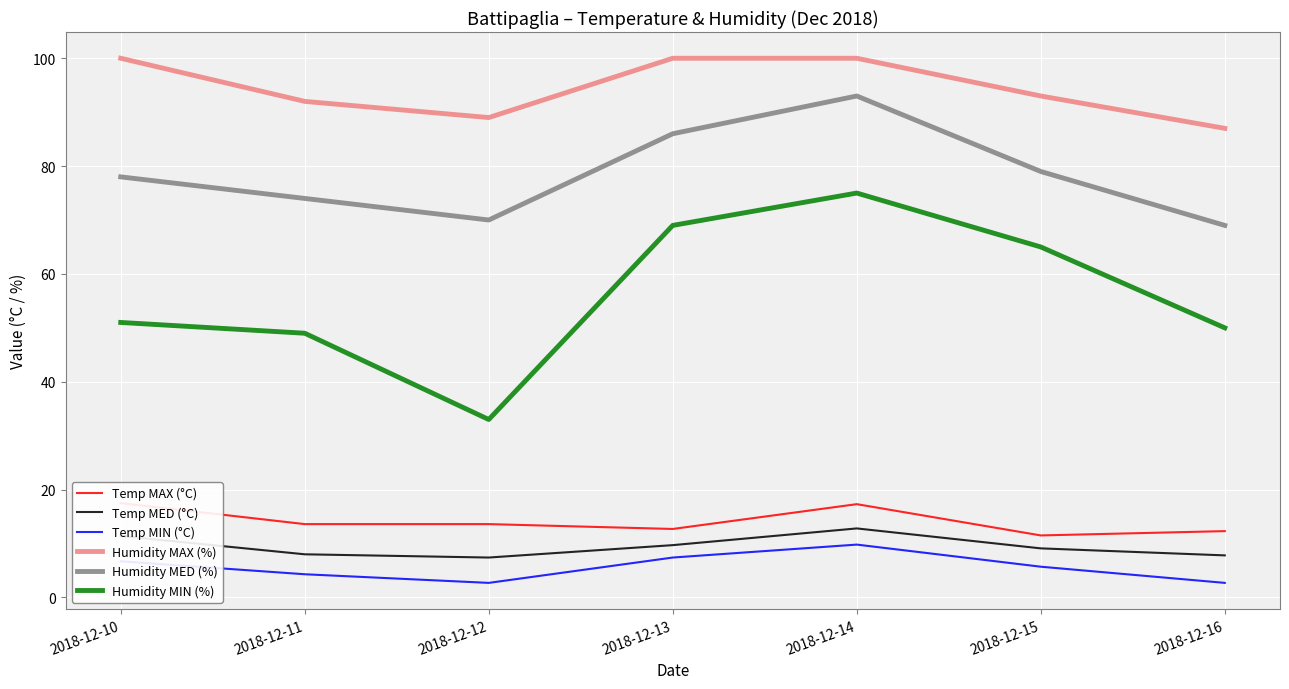

What is the total value across all series at 2018-12-10?

264.6